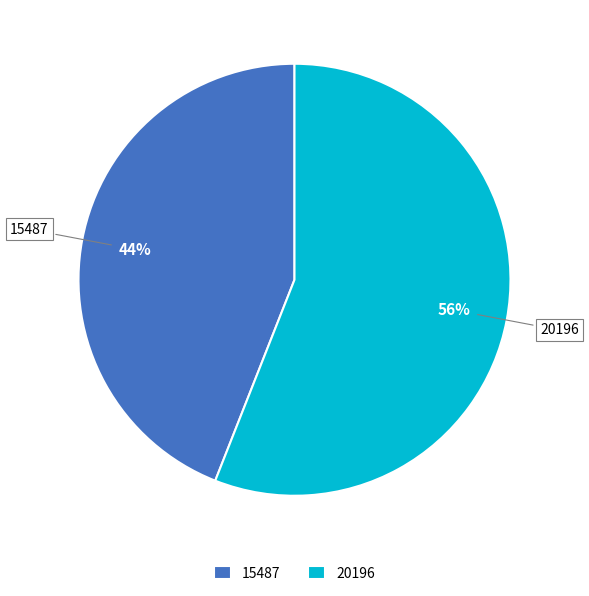

Combined, do 20196 and 15487 account for over 50%?

Yes